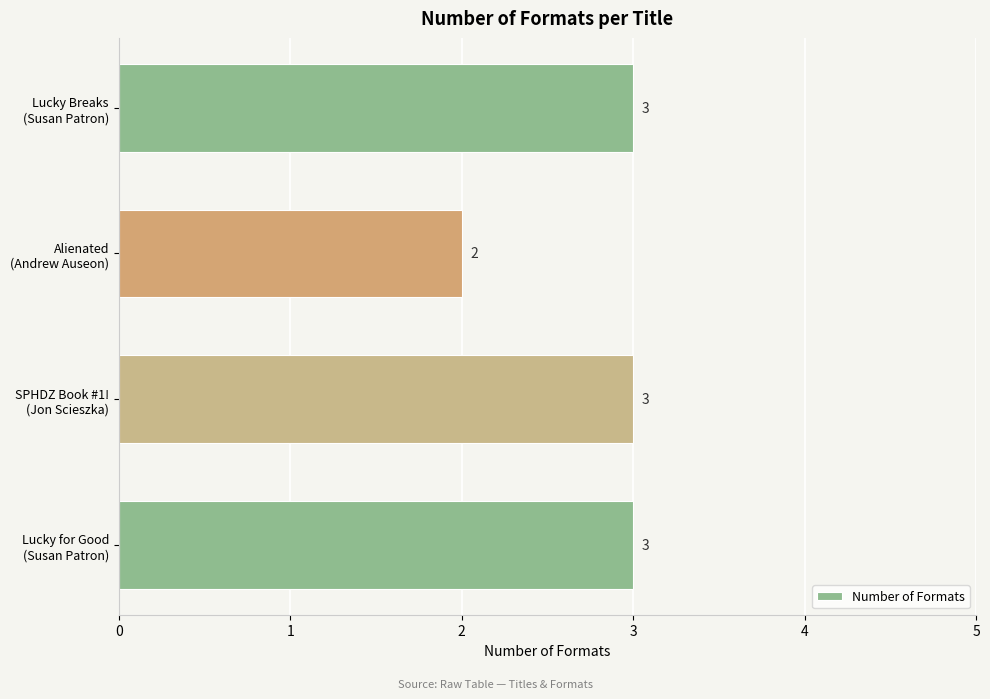

What is the average value?

3